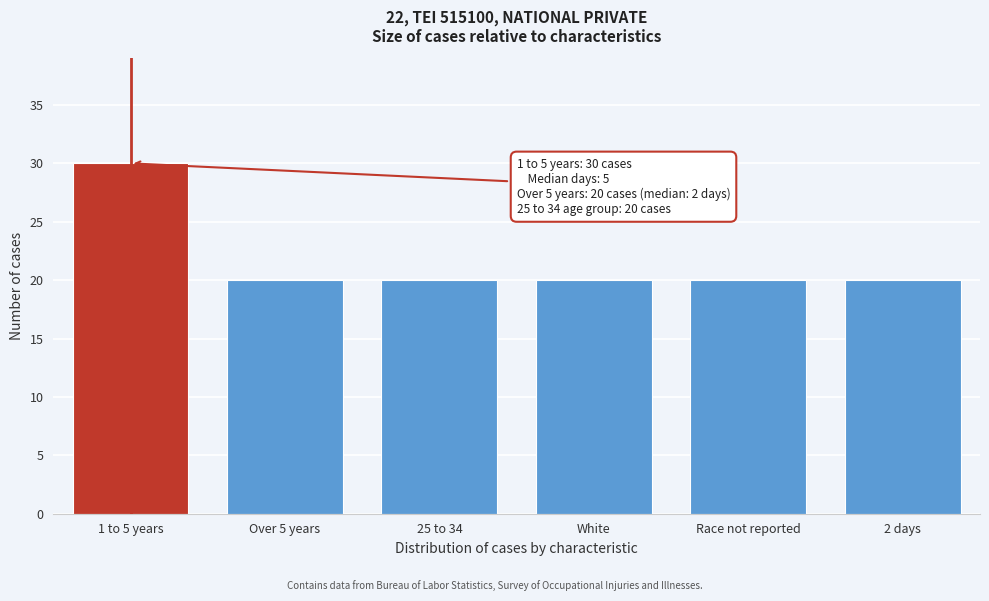

Reading left to right, extract all data points from this chart.

30	20	20	20	20	20